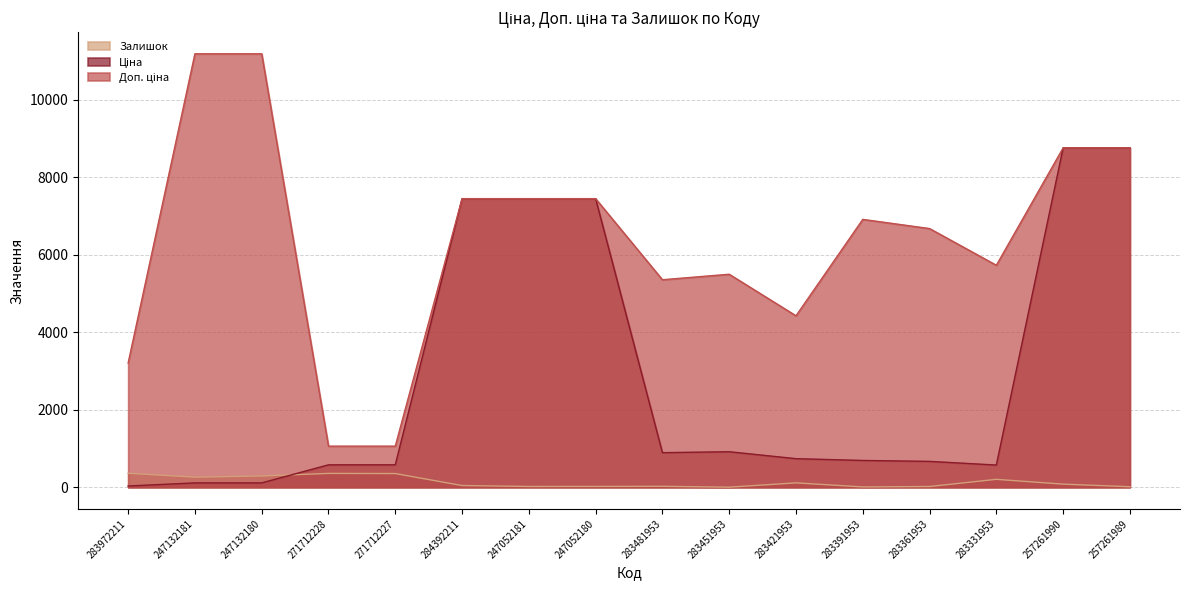

At how many categories does at least one series exceed 6662?

9